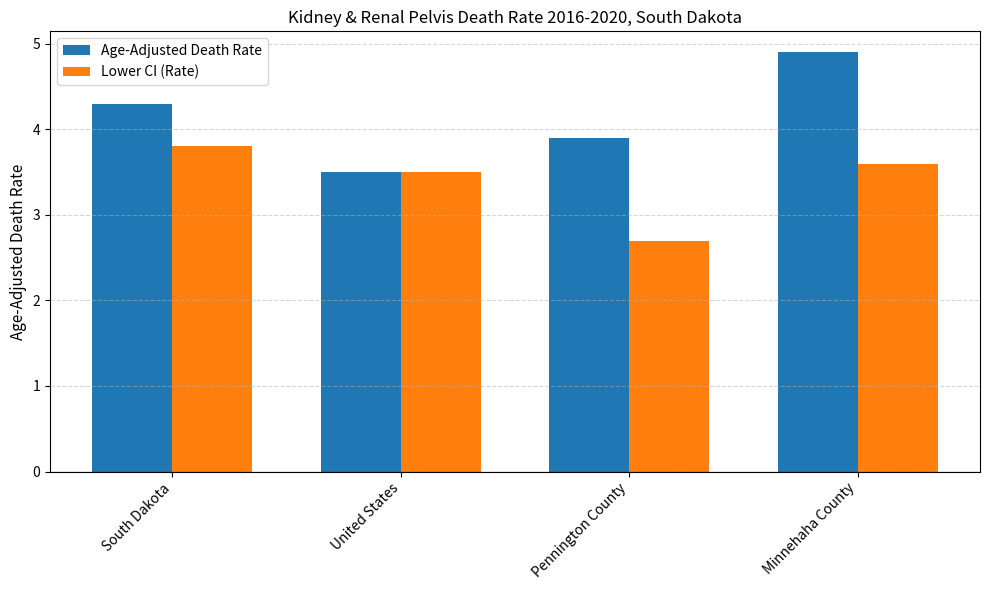

What position from the right is South Dakota?

4